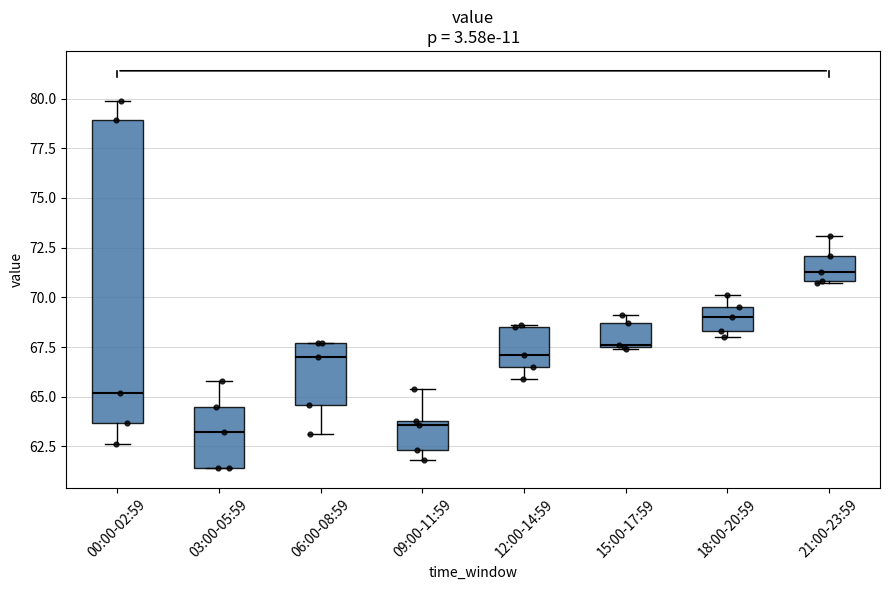

Comparing the boxes themselves (not the whiskers), which one is the tallest?

00:00-02:59